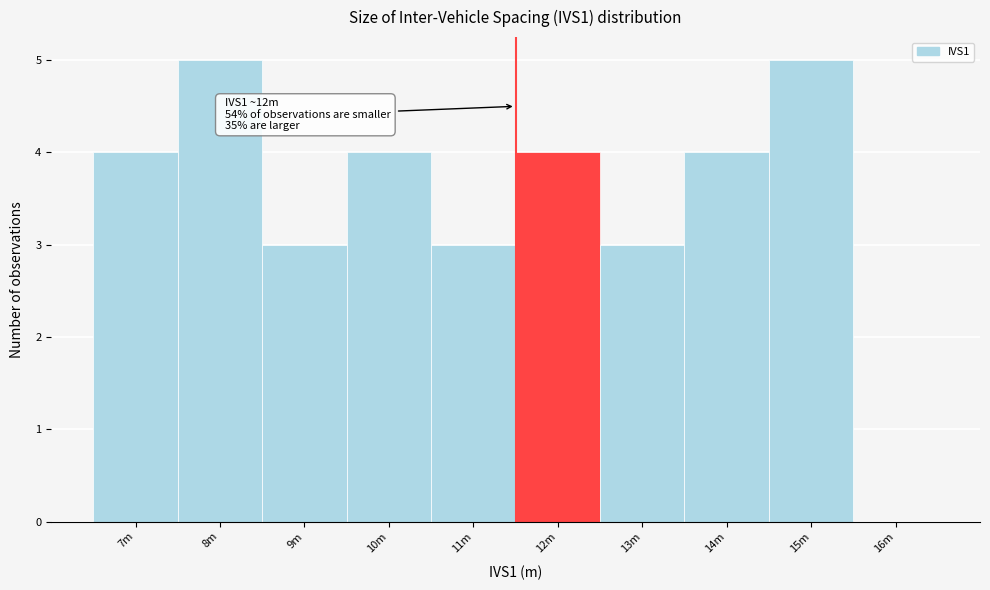

Reading right to left, list all the values displayed in this chart.

16m=0	15m=5	14m=4	13m=3	12m=4	11m=3	10m=4	9m=3	8m=5	7m=4